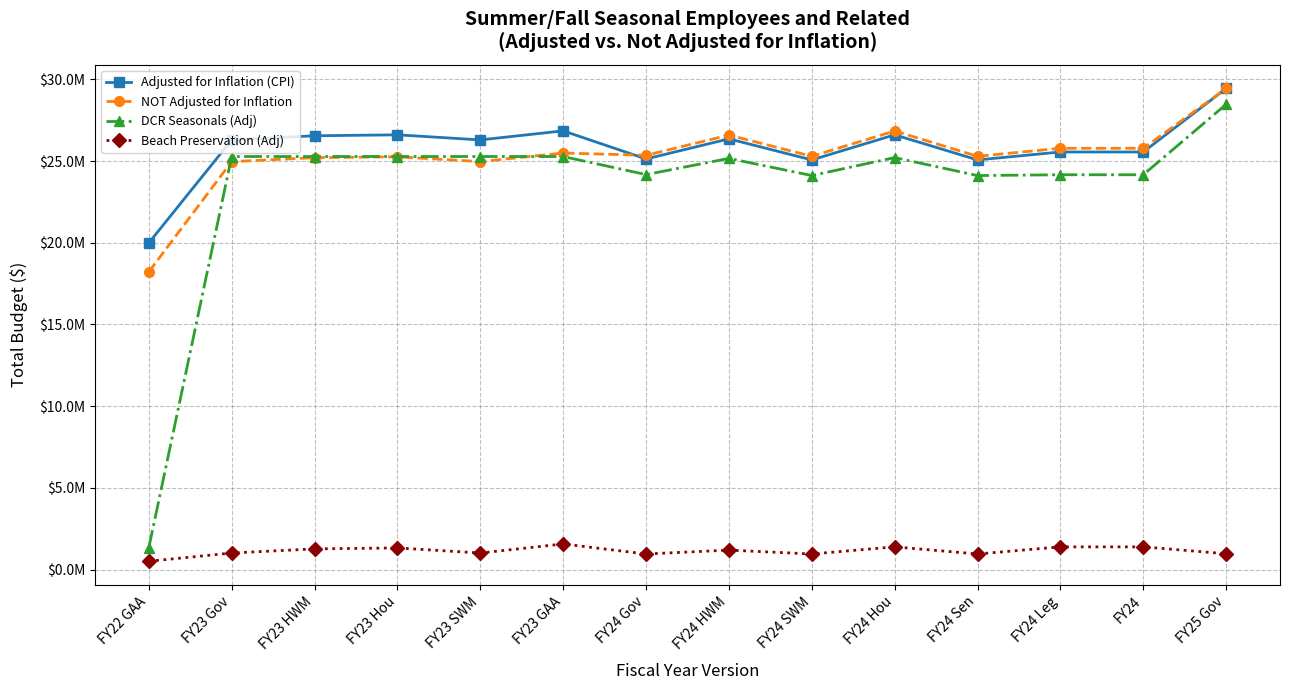

What are all the series names shown in the legend?

Adjusted for Inflation (CPI), NOT Adjusted for Inflation, DCR Seasonals (Adj), Beach Preservation (Adj)